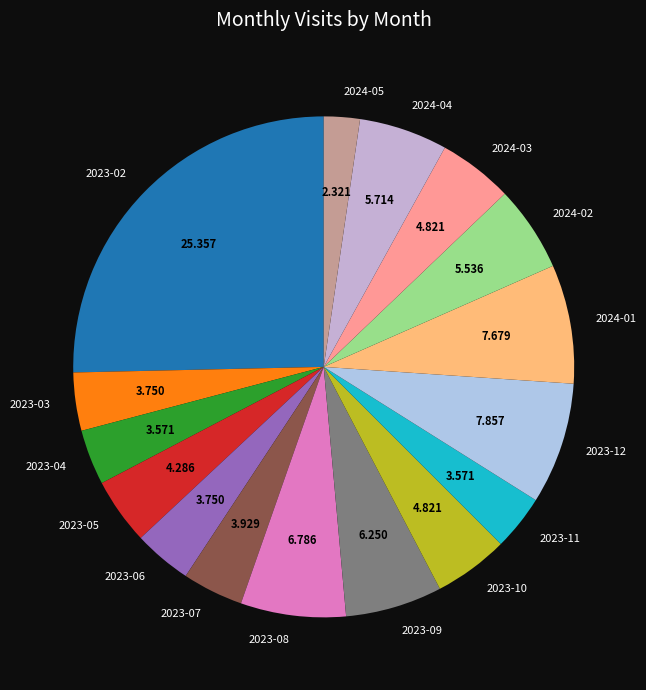

Is the sum of 2023-02 and 2024-02 greater than half?

No